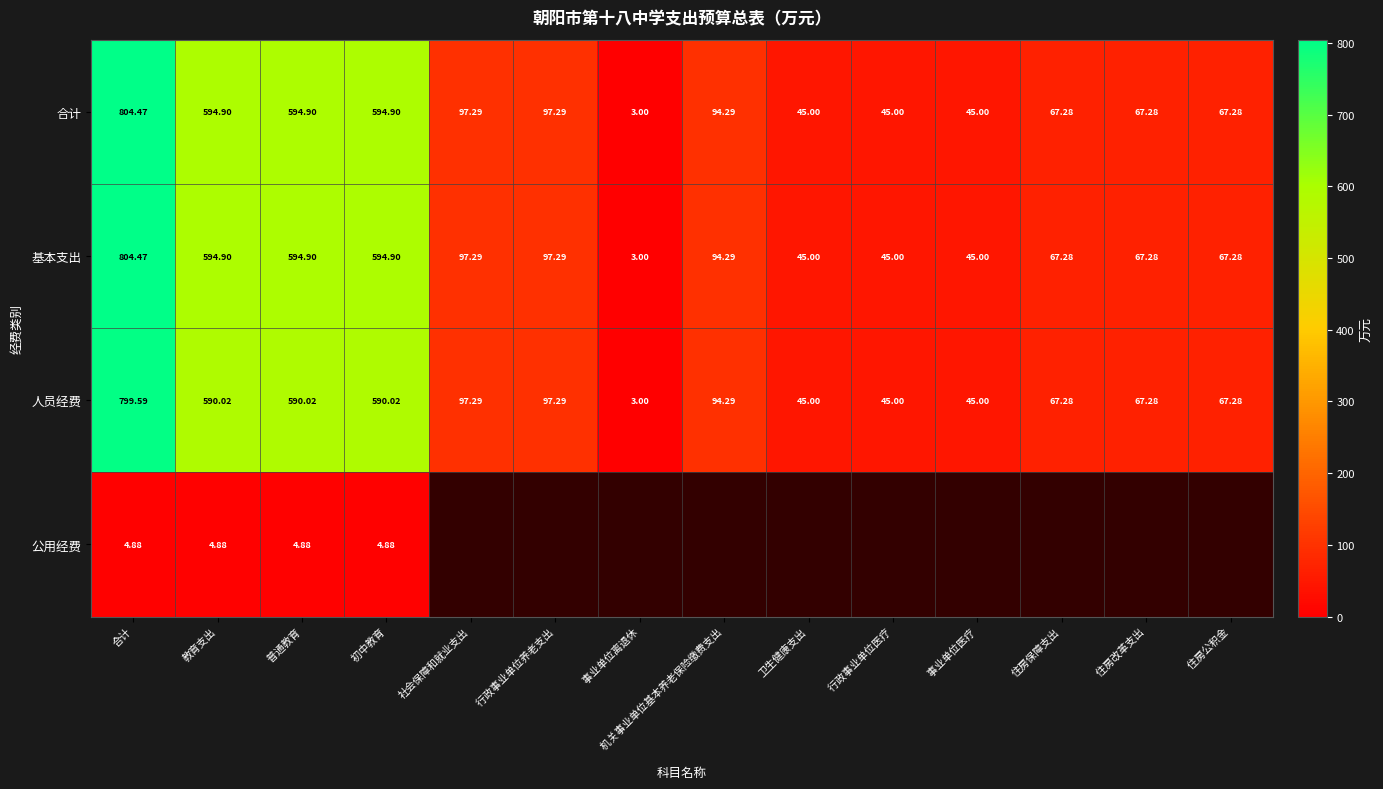

Where does the 合计 series first go above 94?

合计